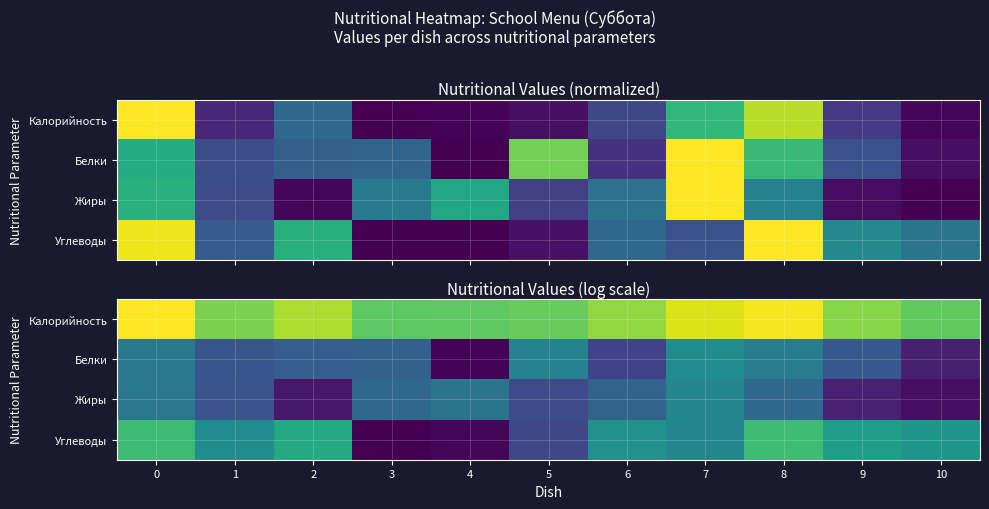

What is the maximum value shown in the chart?

5.8